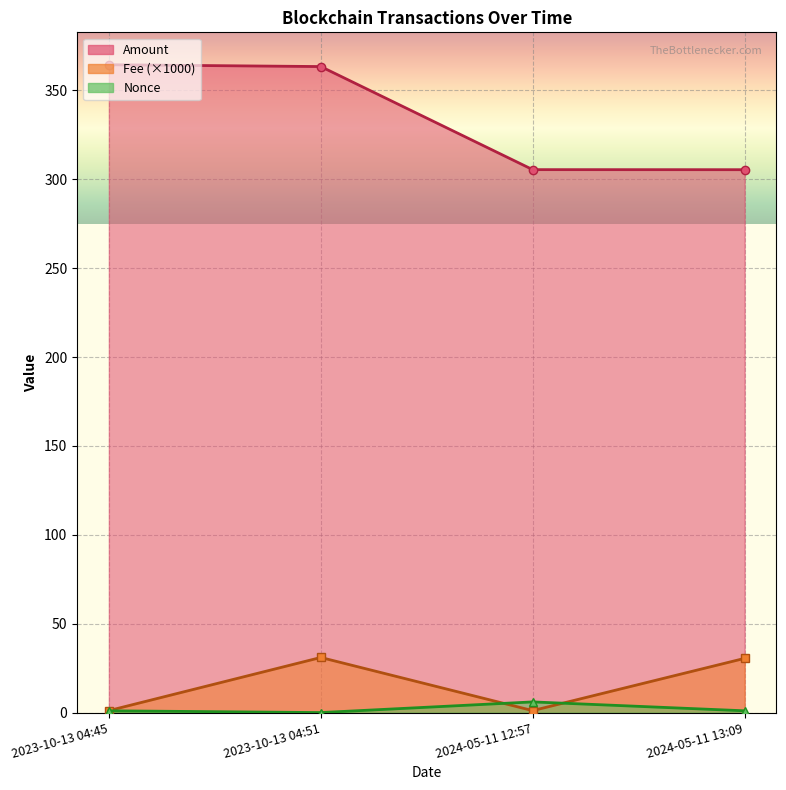

How many values in the Amount series are below 363?

2